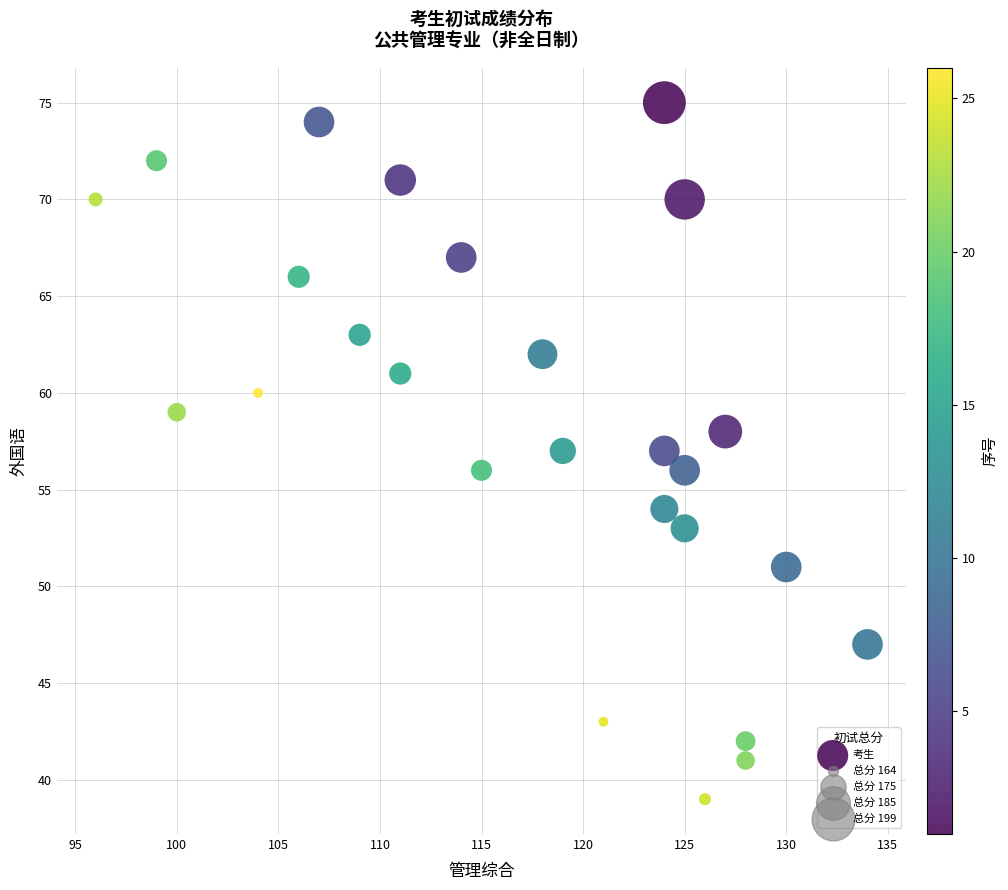

What is the range of Y values (max minus min)?

36